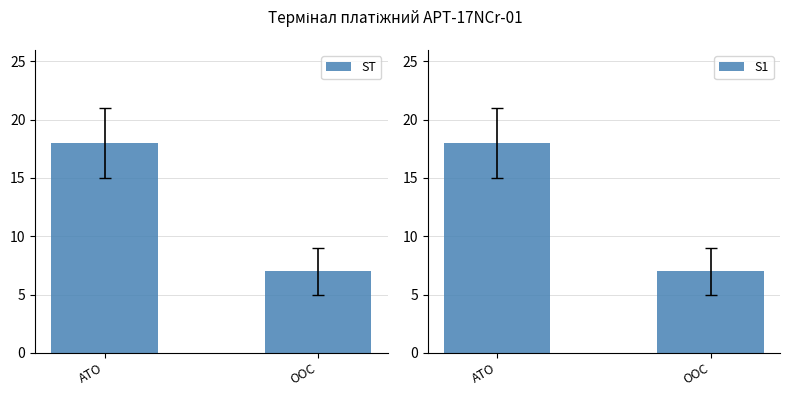

Between АТО and ООС, which series saw the biggest shift?

ST